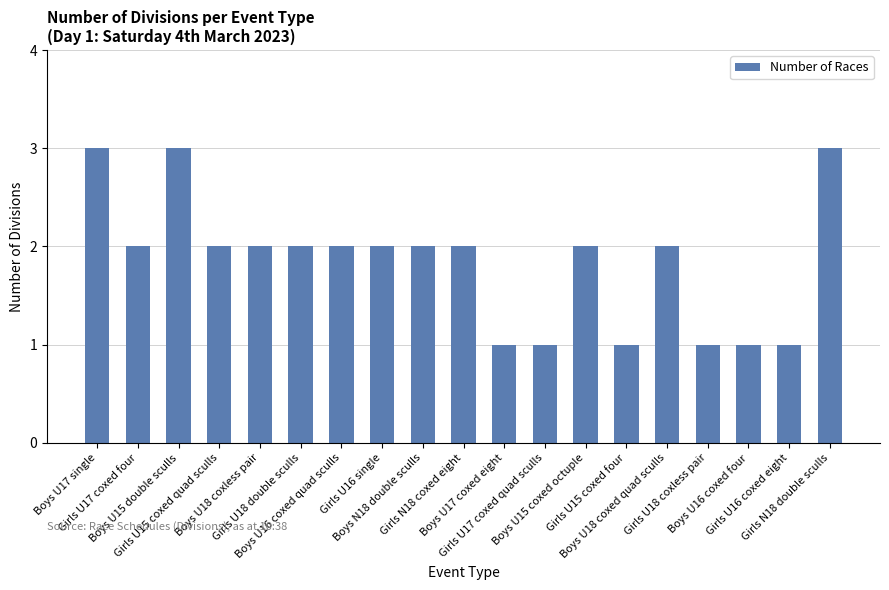

Reading left to right, extract all data points from this chart.

Boys U17 single=3	Girls U17 coxed four=2	Boys U15 double sculls=3	Girls U15 coxed quad sculls=2	Boys U18 coxless pair=2	Girls U18 double sculls=2	Boys U16 coxed quad sculls=2	Girls U16 single=2	Boys N18 double sculls=2	Girls N18 coxed eight=2	Boys U17 coxed eight=1	Girls U17 coxed quad sculls=1	Boys U15 coxed octuple=2	Girls U15 coxed four=1	Boys U18 coxed quad sculls=2	Girls U18 coxless pair=1	Boys U16 coxed four=1	Girls U16 coxed eight=1	Girls N18 double sculls=3